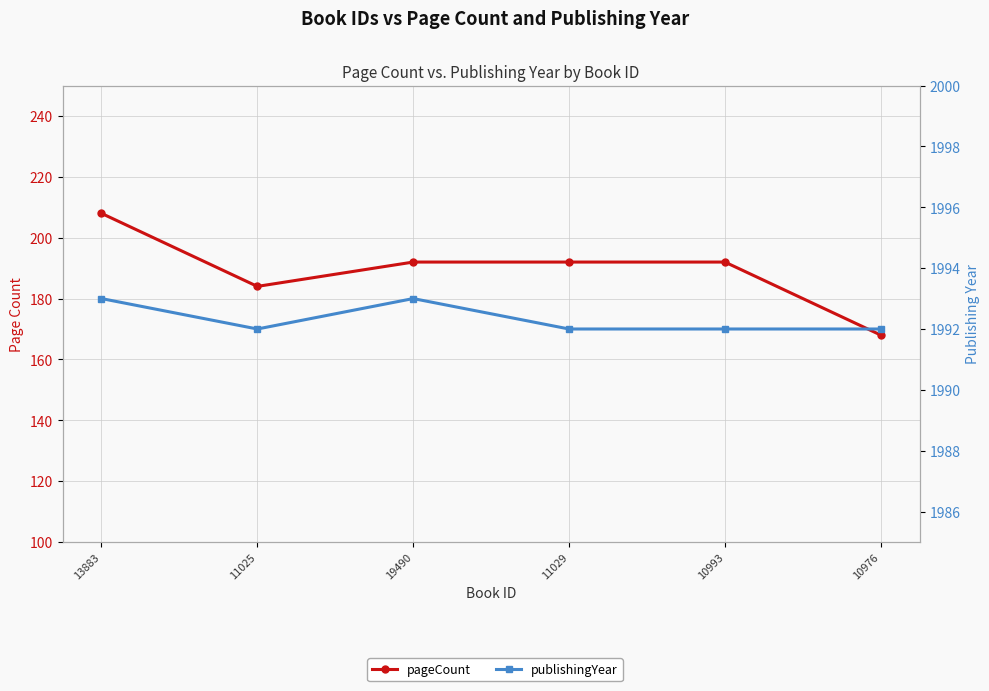

Count the pageCount values in the range 184 to 192.

4